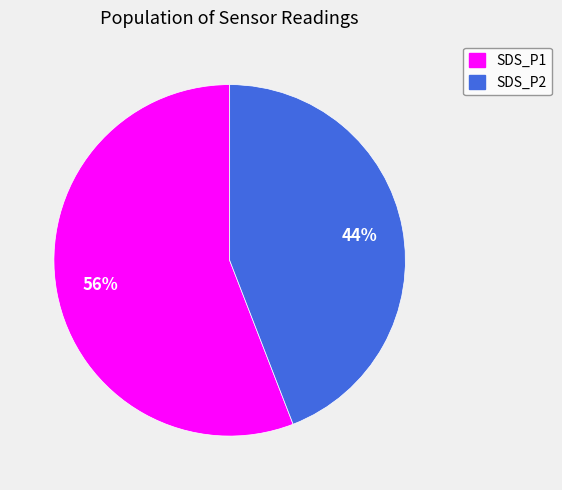

To the nearest percent, what is the difference between the largest and smallest slice percentages?

12%